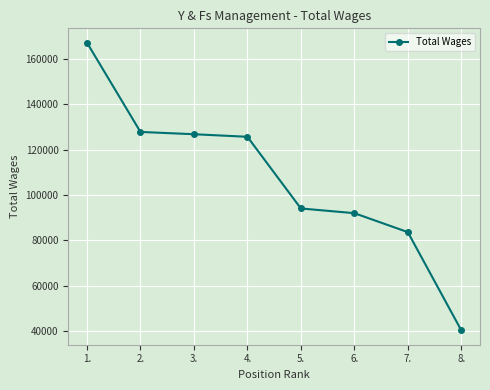

What is the change in value from 1. to 8.?

-126969